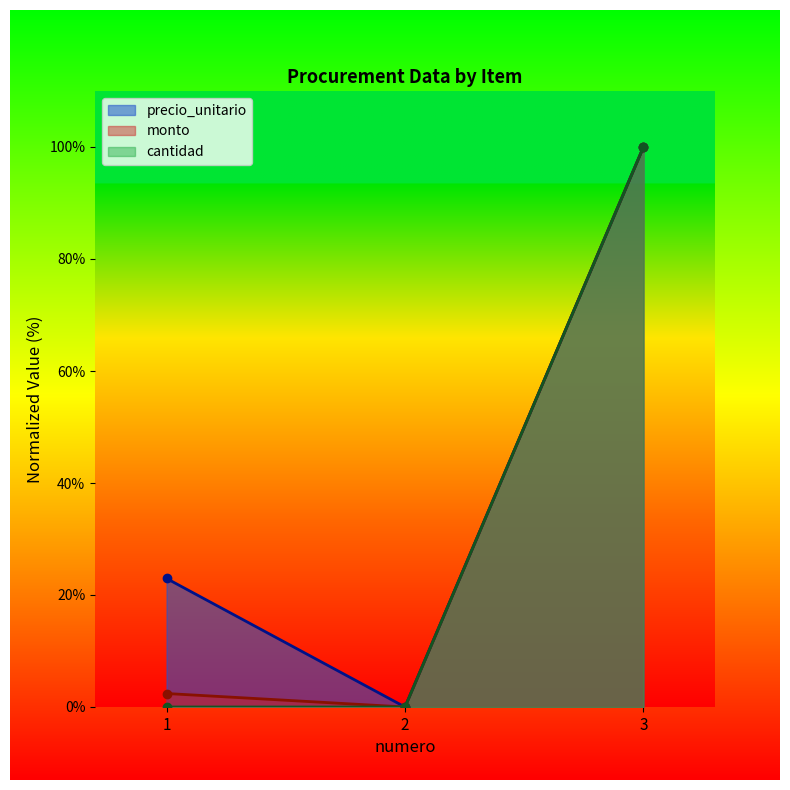

Which series has the largest total across all categories?

precio_unitario